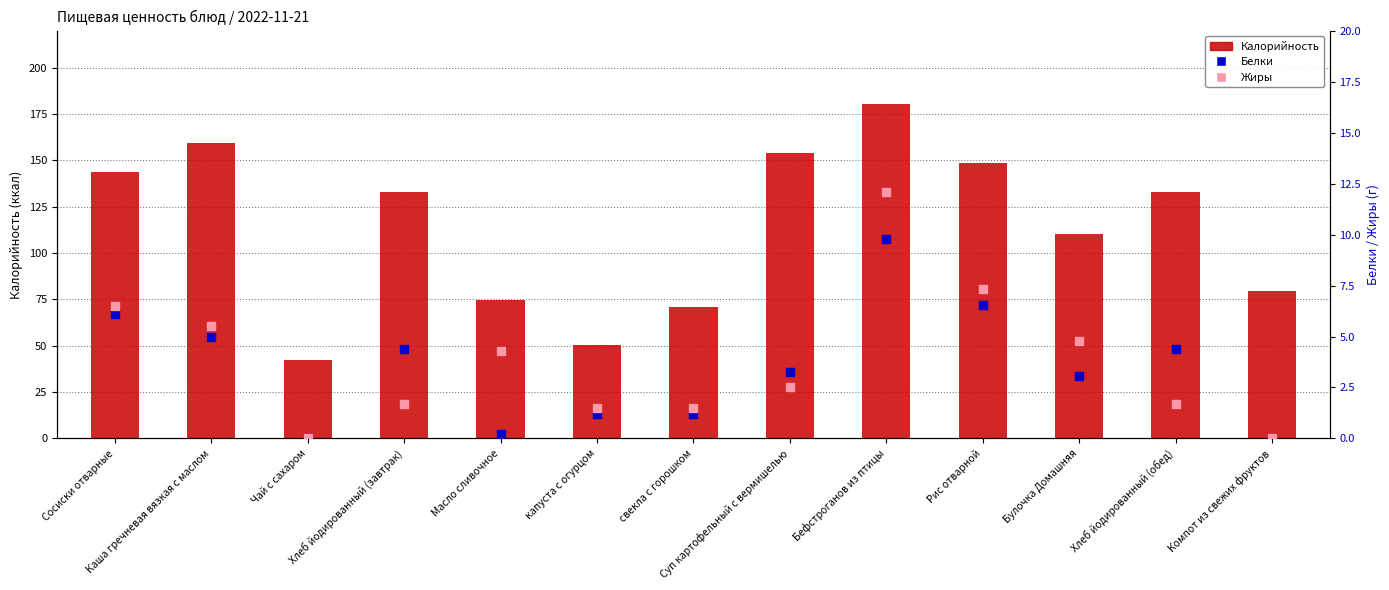

At how many categories does at least one series exceed 28?

13